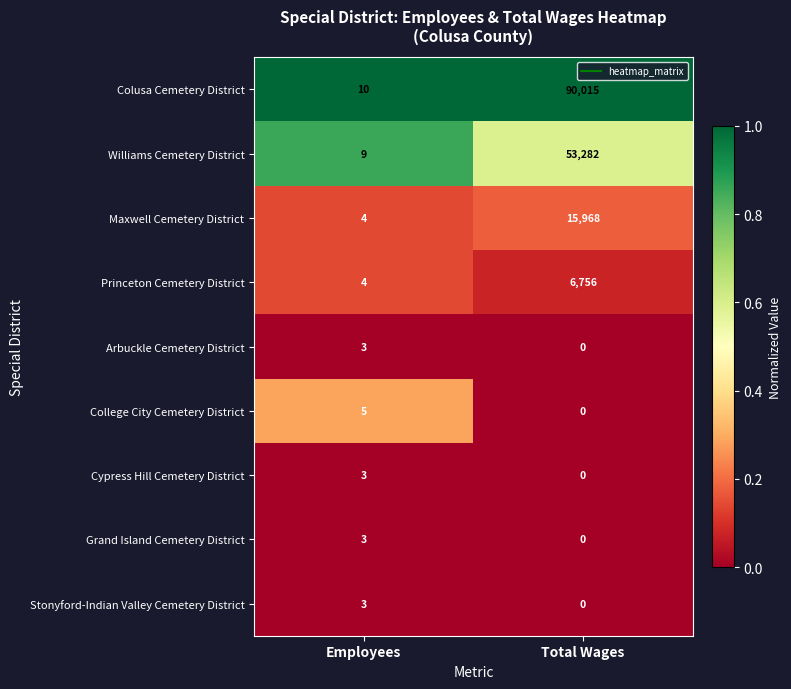

Reading left to right, list all the values displayed in this chart.

Colusa Cemetery District: Employees=10	Total Wages=90015
Williams Cemetery District: Employees=9	Total Wages=53282
Maxwell Cemetery District: Employees=4	Total Wages=15968
Princeton Cemetery District: Employees=4	Total Wages=6756
Arbuckle Cemetery District: Employees=3	Total Wages=0
College City Cemetery District: Employees=5	Total Wages=0
Cypress Hill Cemetery District: Employees=3	Total Wages=0
Grand Island Cemetery District: Employees=3	Total Wages=0
Stonyford-Indian Valley Cemetery District: Employees=3	Total Wages=0